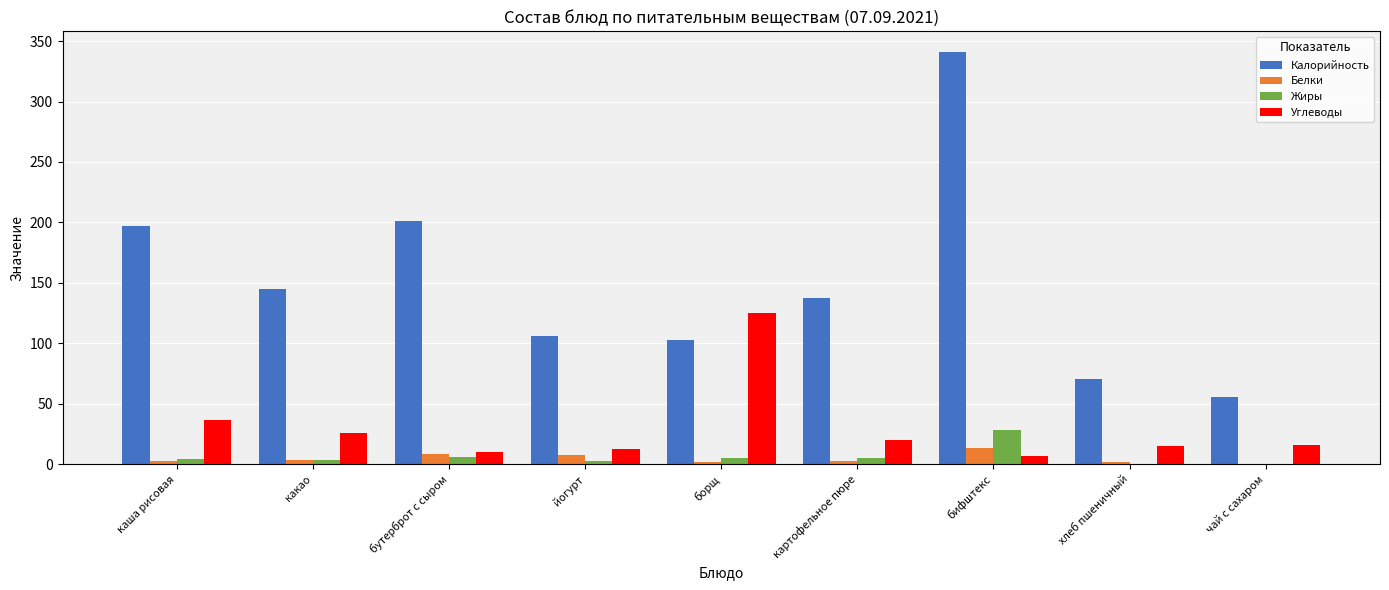

At which category is the sum across all series the highest?

бифштекс